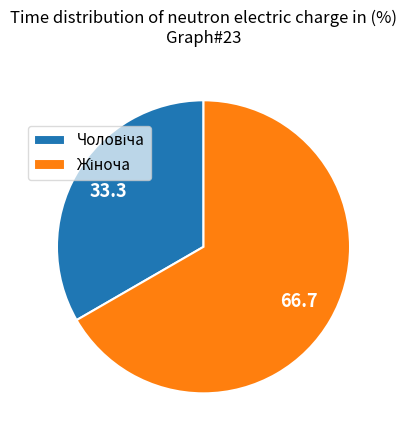

Is there any slice that represents more than half of the pie?

Yes